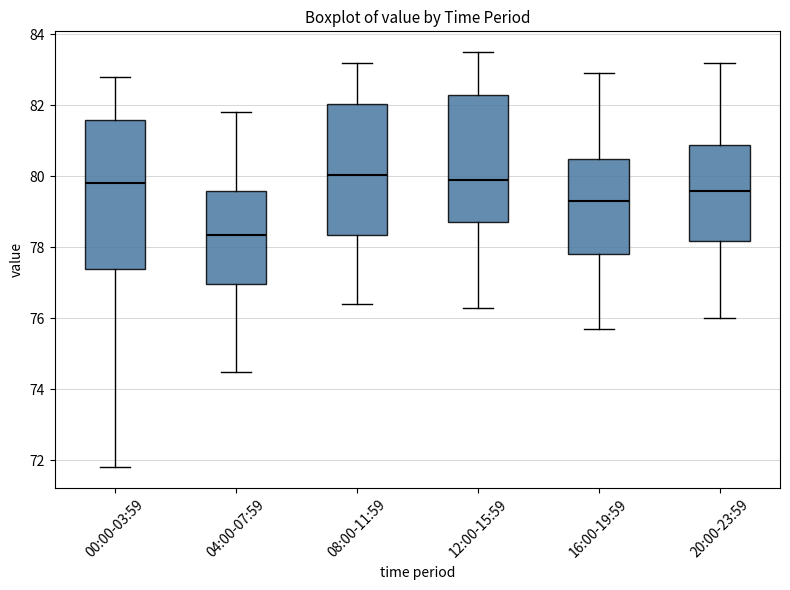

Which box is the tallest, from its lower edge to its upper edge?

00:00-03:59